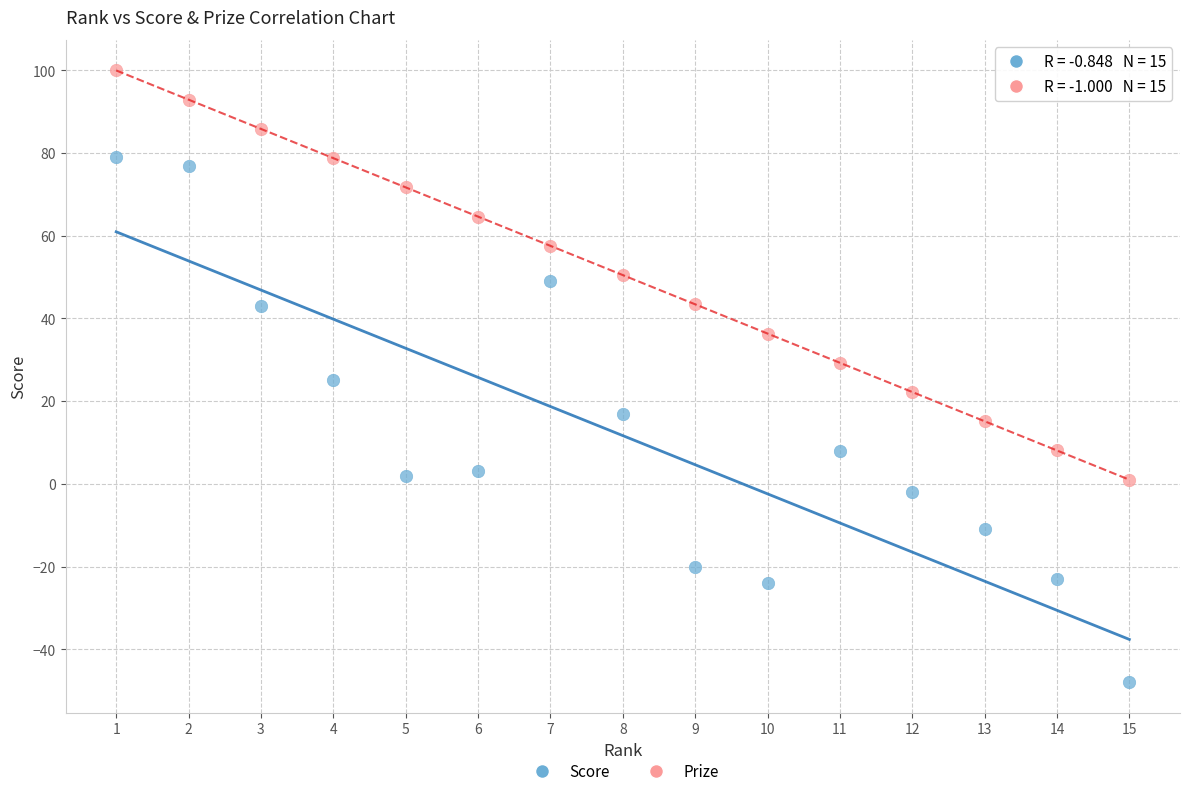

What are all the series names shown in the legend?

Score, Prize